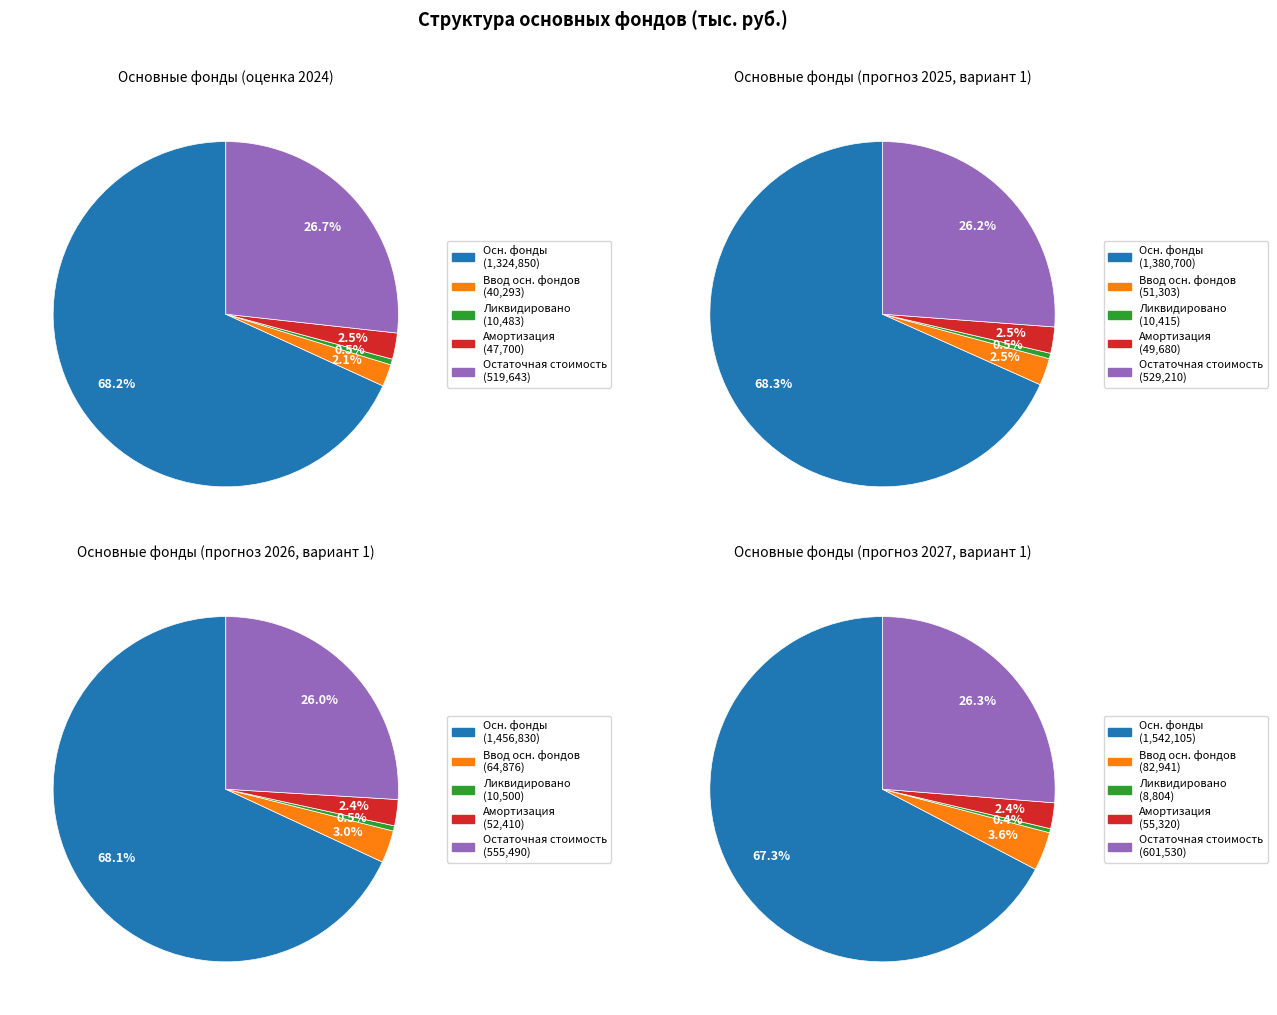

Is there any slice that represents more than half of the pie?

Yes